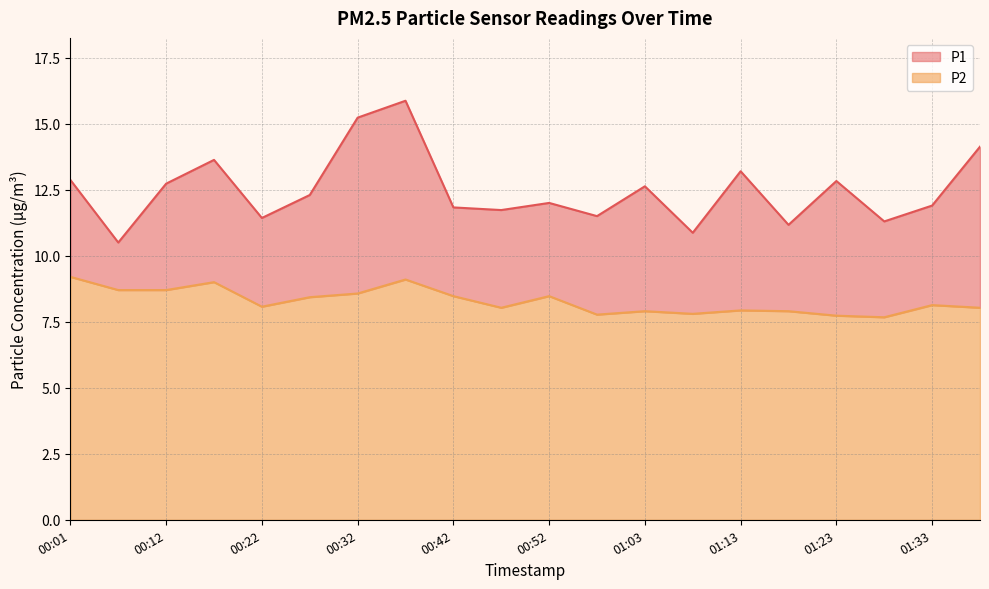

List the series in order of their overall mean, highest first.

P1, P2